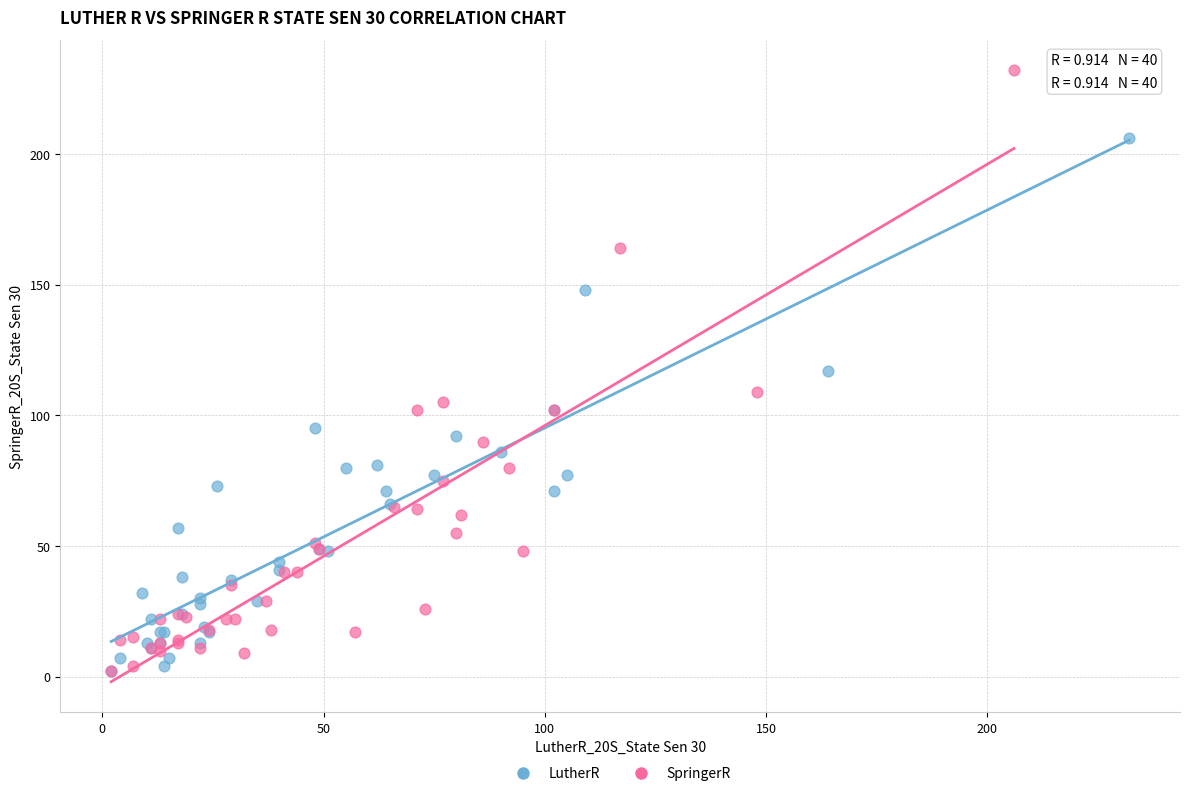

Which series reaches the maximum Y coordinate?

SpringerR